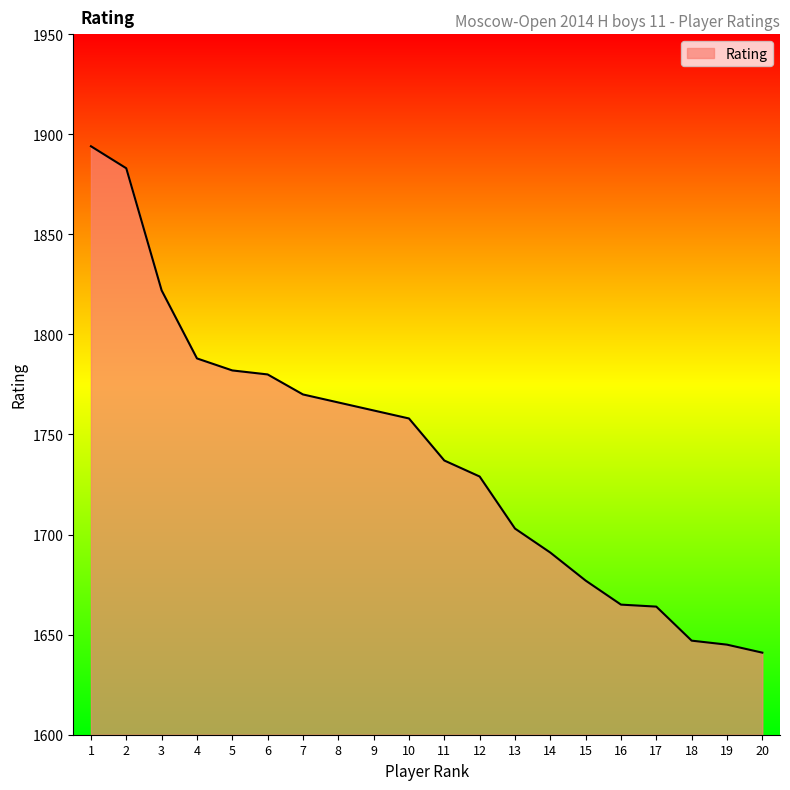

Between 18 and 5, which is larger?

5